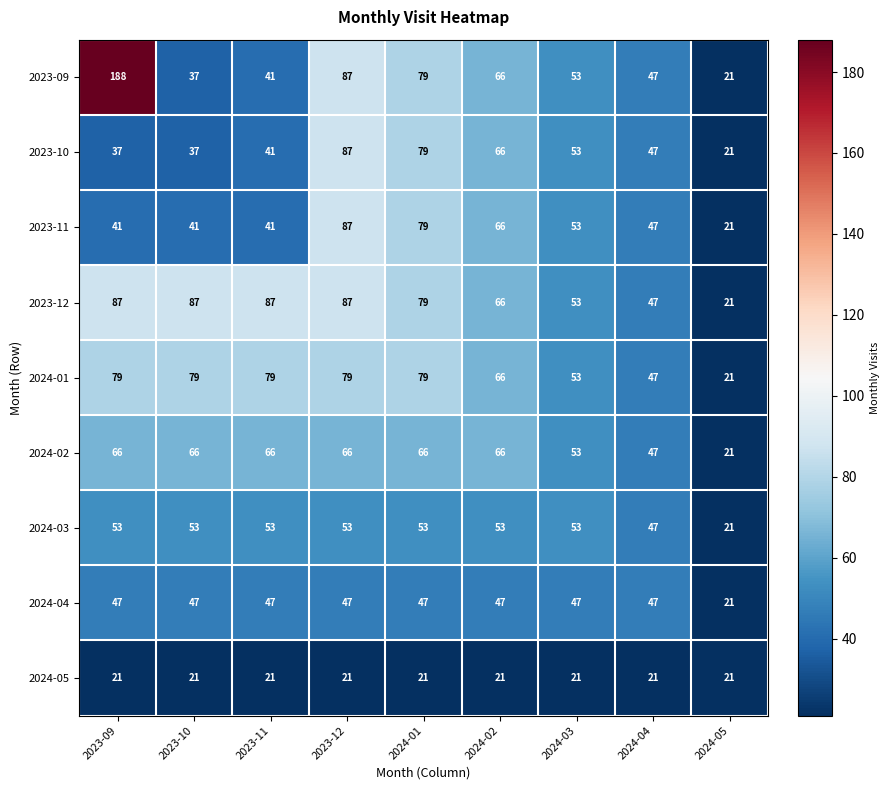

What is the greatest value displayed?

188